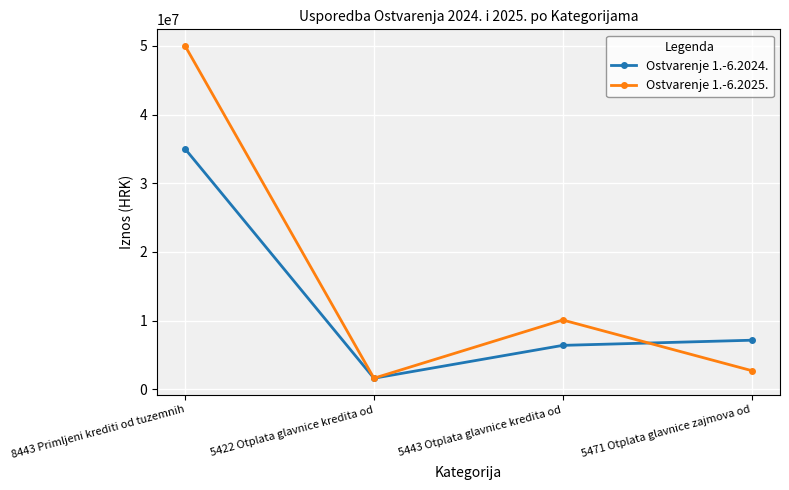

What is the total value across all series at 5471 Otplata glavnice zajmova od?

9830687.4